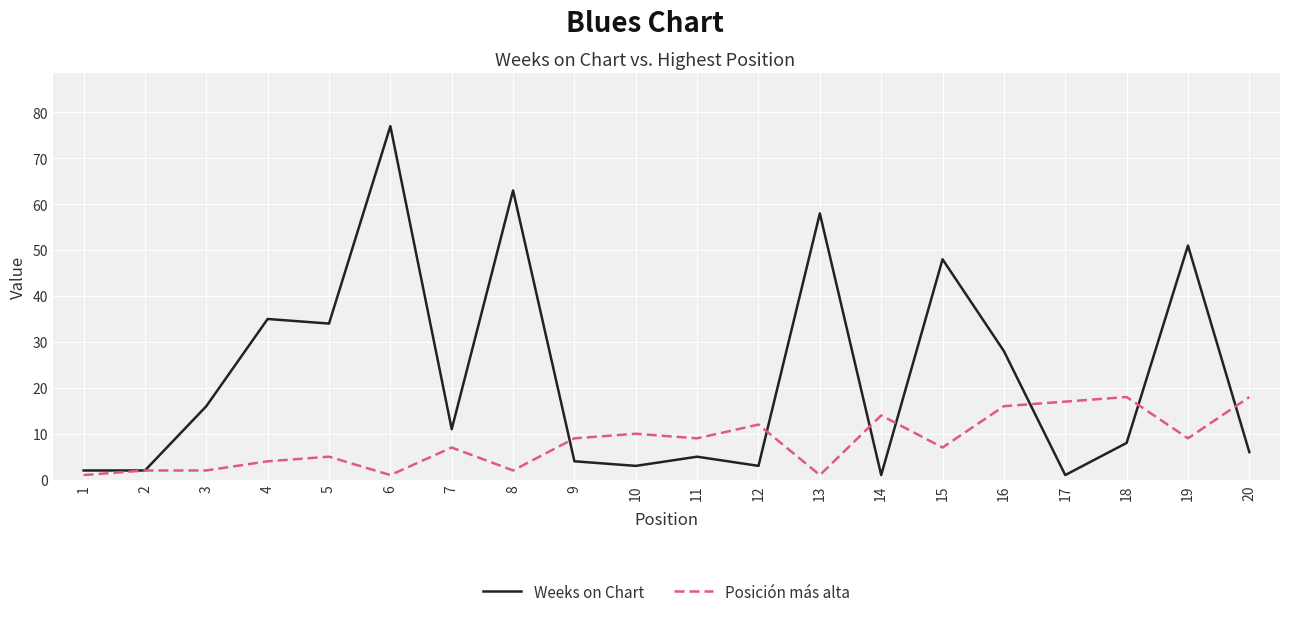

What is the maximum value shown in the chart?

77